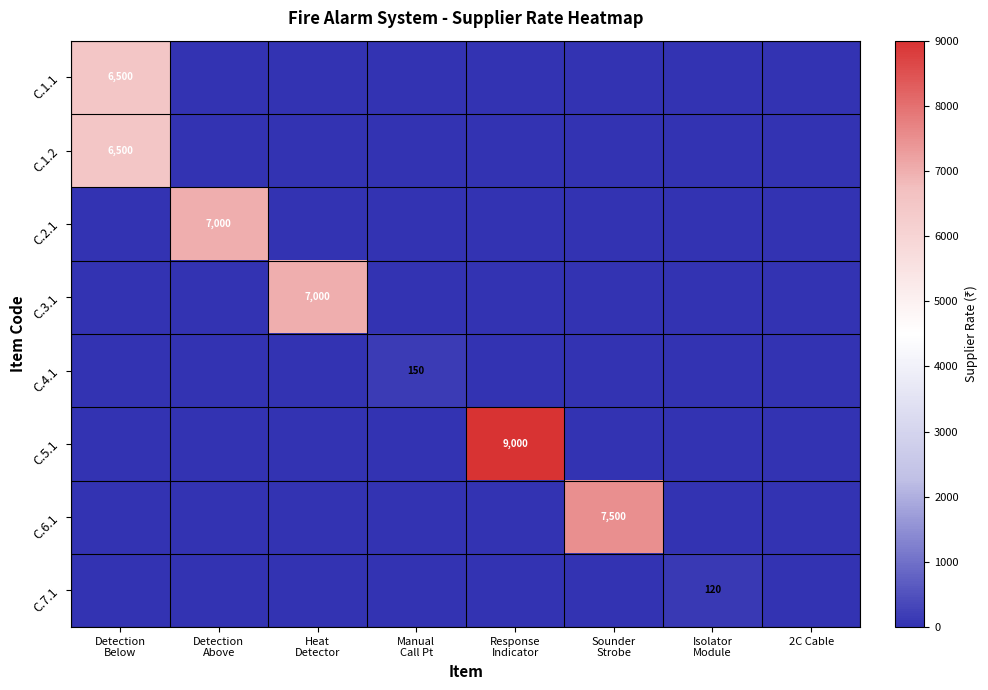

Which has a higher value, Isolator
Module or Detection
Below?

Detection
Below